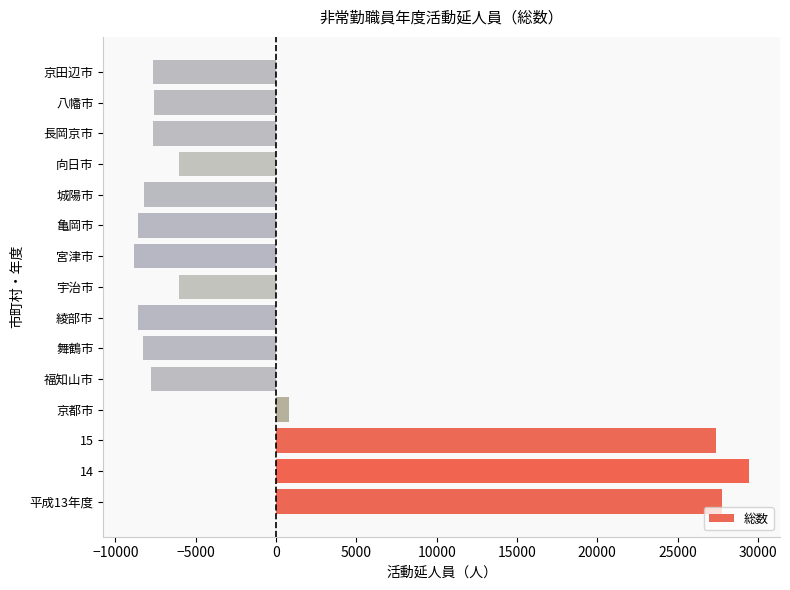

What is the difference between the maximum and minimum values?

38308.0